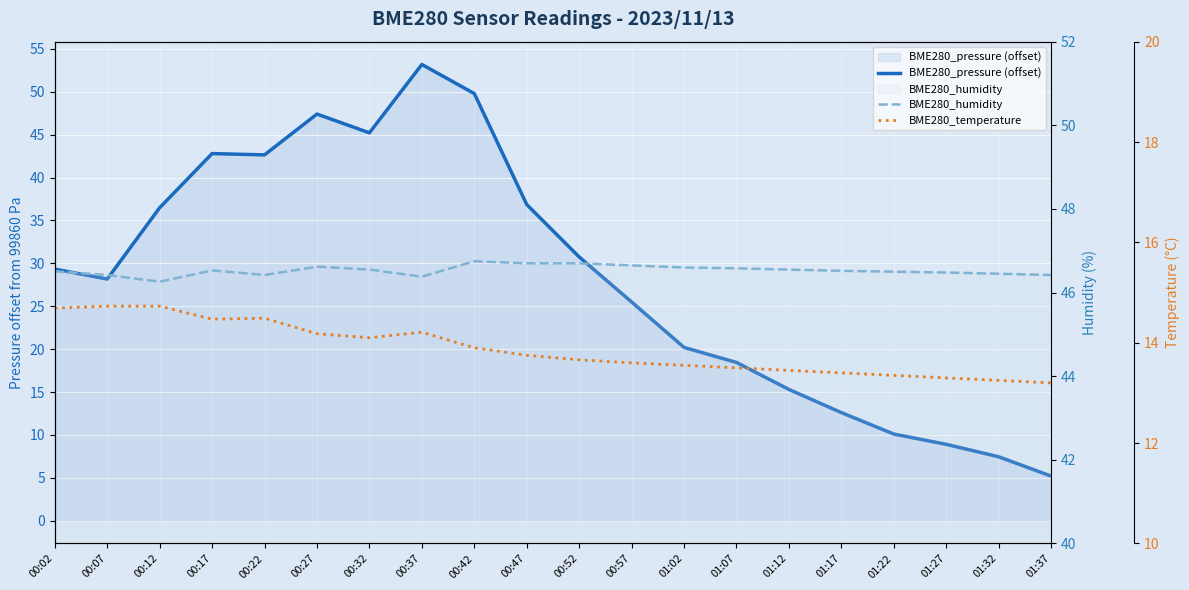

The BME280_pressure (offset) series shows 8.9 at 01:27. True or false?

True